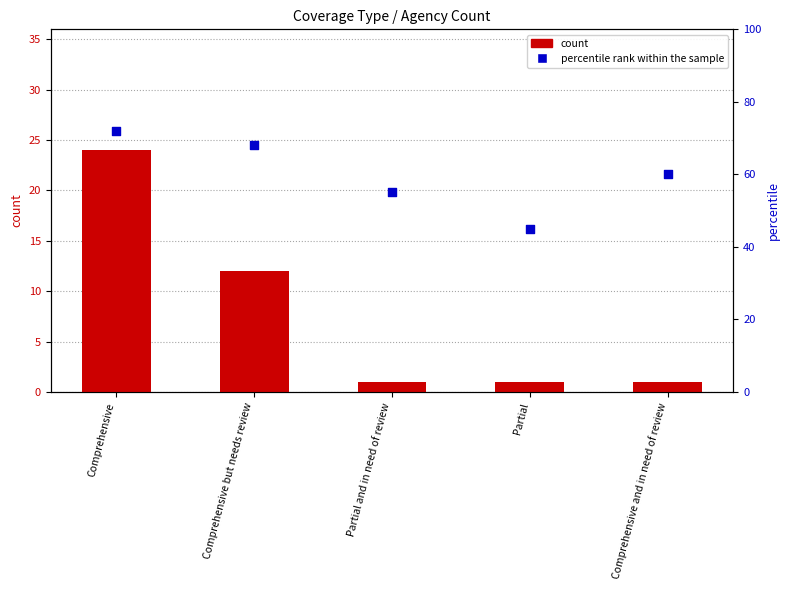

At how many categories does at least one series exceed 63?

2